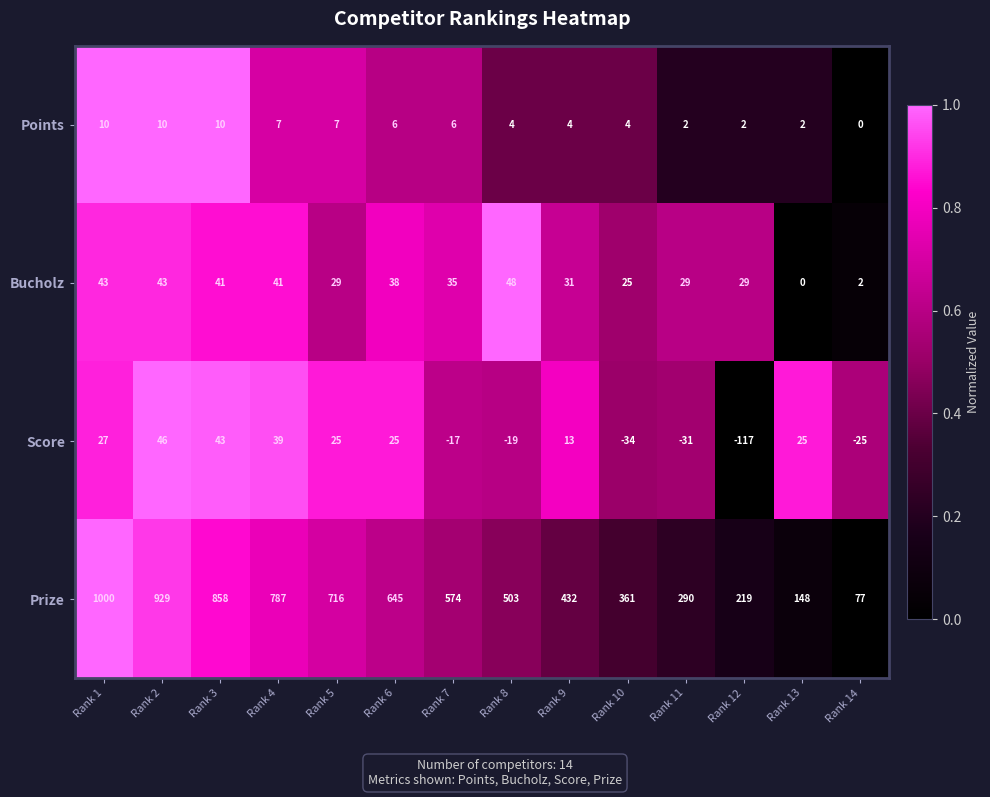

The Points series shows 9 at Rank 7. True or false?

False